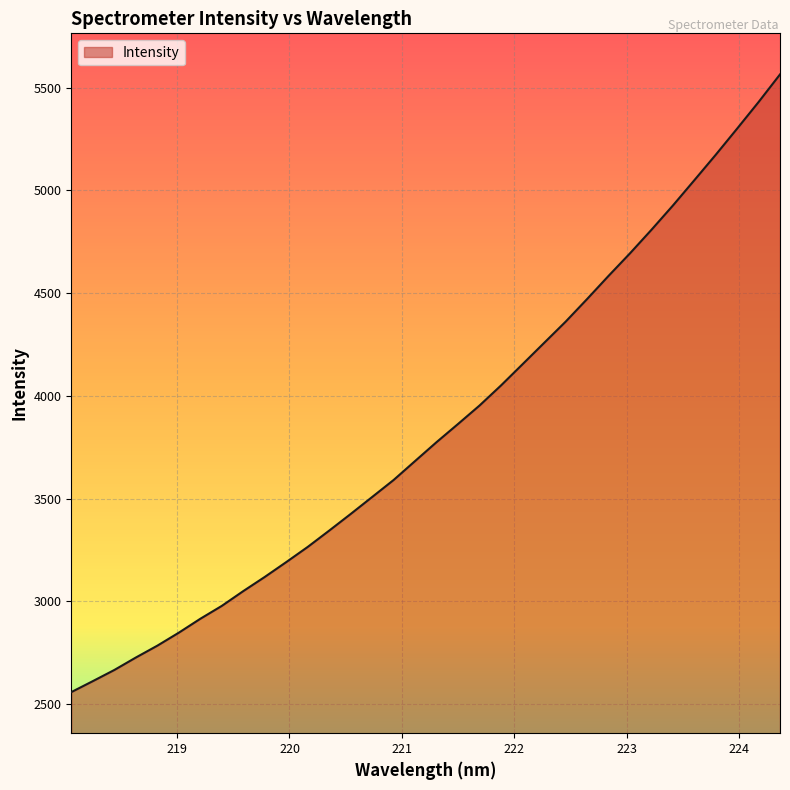

What is the greatest value displayed?

5564.5